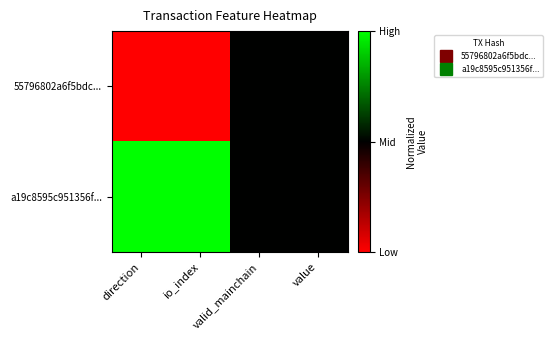

At io_index, list the series in order from smallest to largest.

55796802a6f5bdc..., a19c8595c951356f...